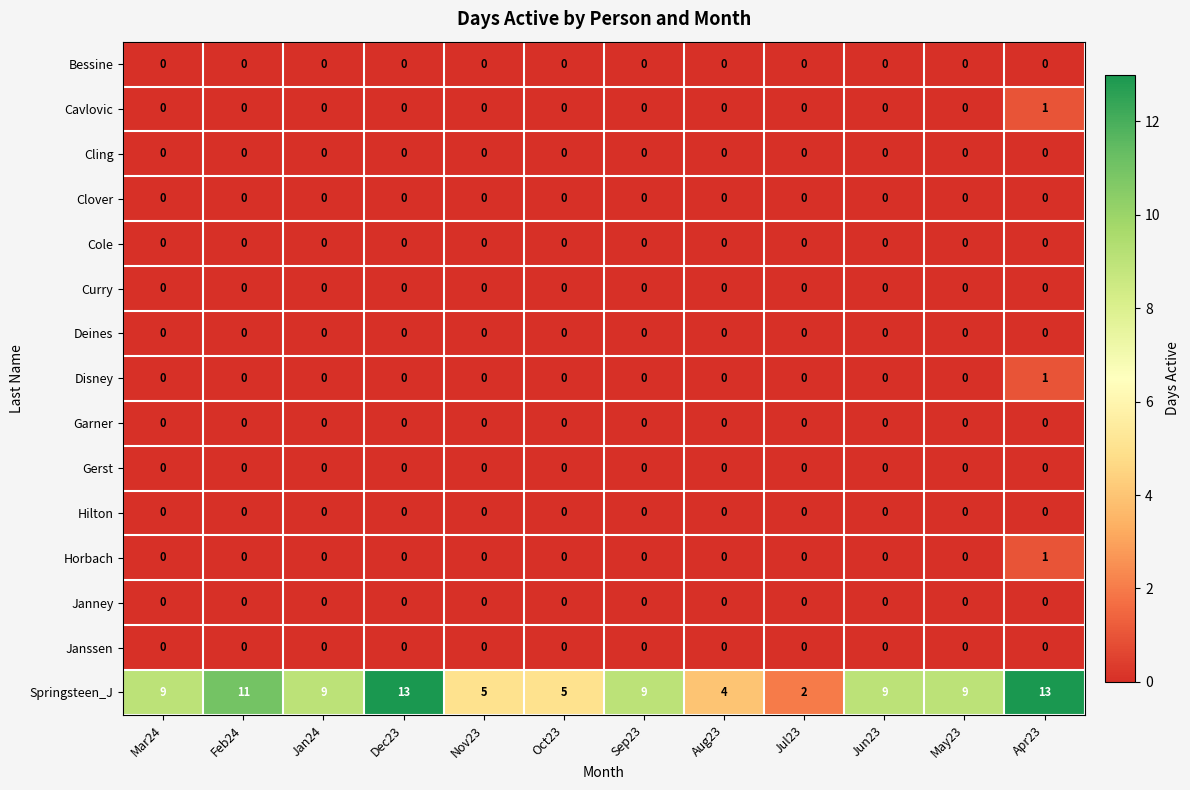

At how many categories does at least one series exceed 10?

3